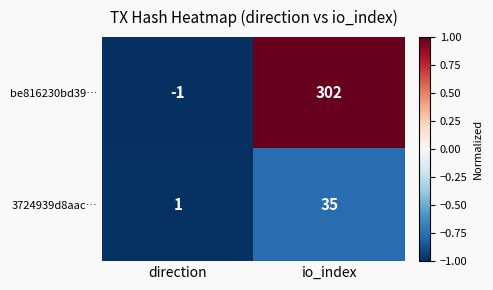

Which series has the largest total across all categories?

be816230bd39…